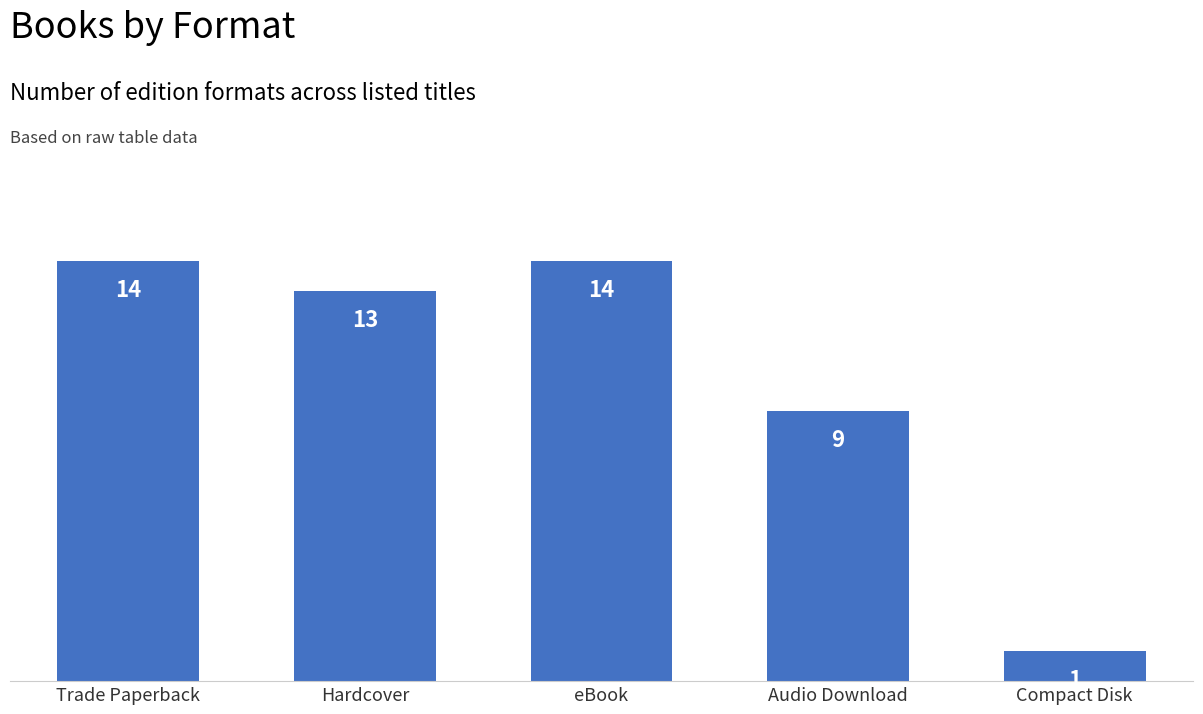

What is the sum of all values?

51